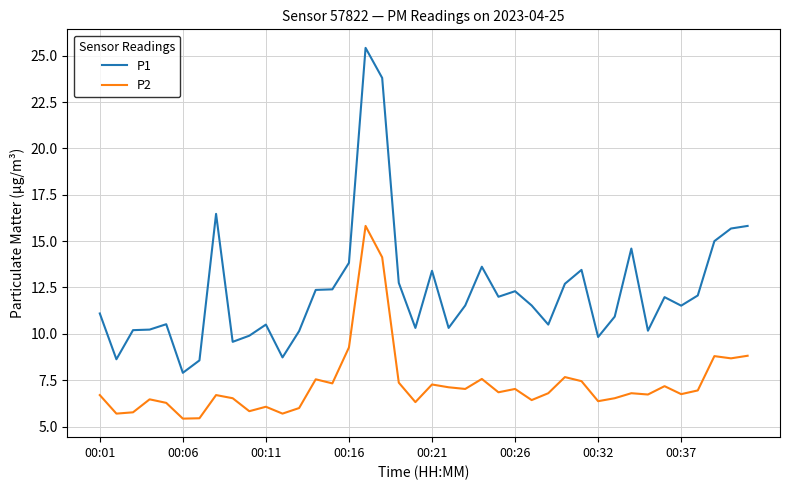

Rank the series by their maximum value, from highest to lowest.

P1, P2